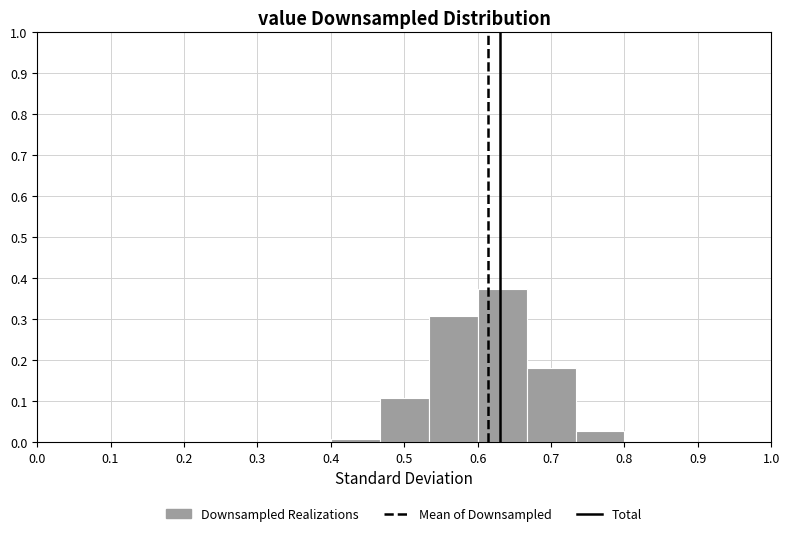

How tall is the bar that spans 0.53 to 0.60 on the x-axis? Neither the bar edges nor the heights are printed on the chart, so give them approximately, as read against the axes.

0.31